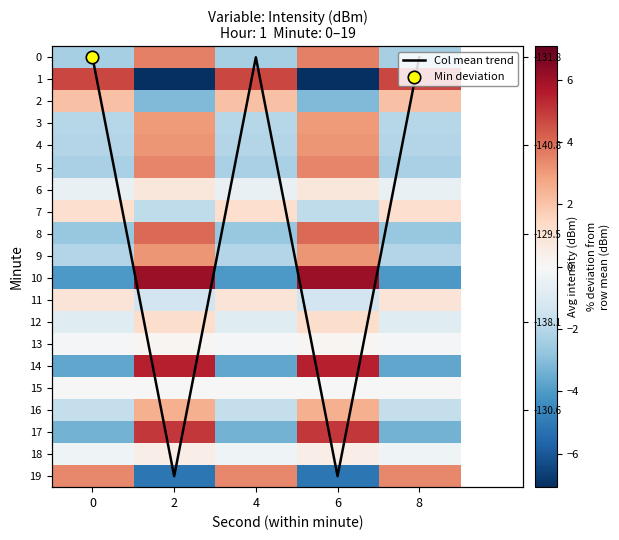

What is the difference between the second highest and minimum values in the 18 series?

0.7